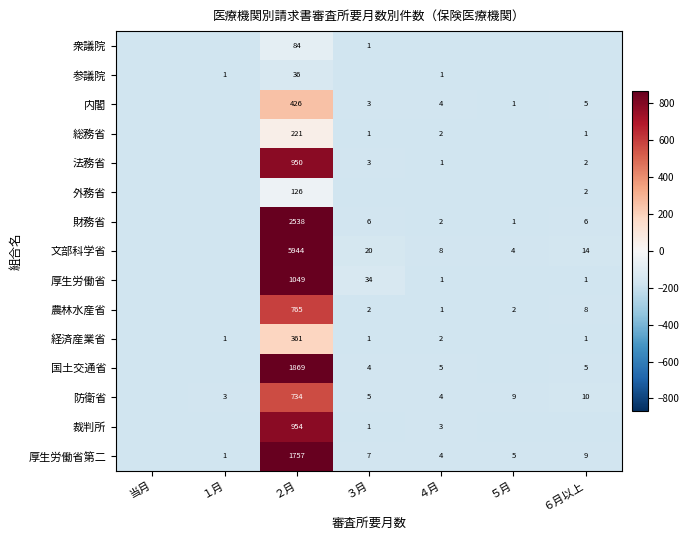

Is the value of 衆議院 at ３月 greater than the value of 裁判所 at ４月?

No